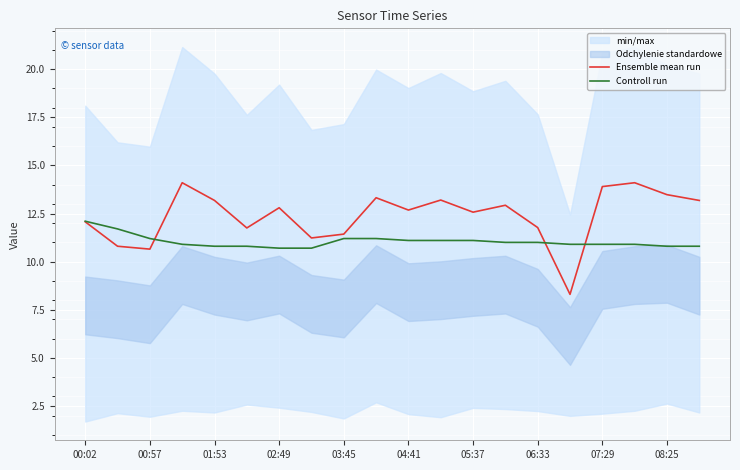

Which series has the widest spread of values?

Ensemble mean run